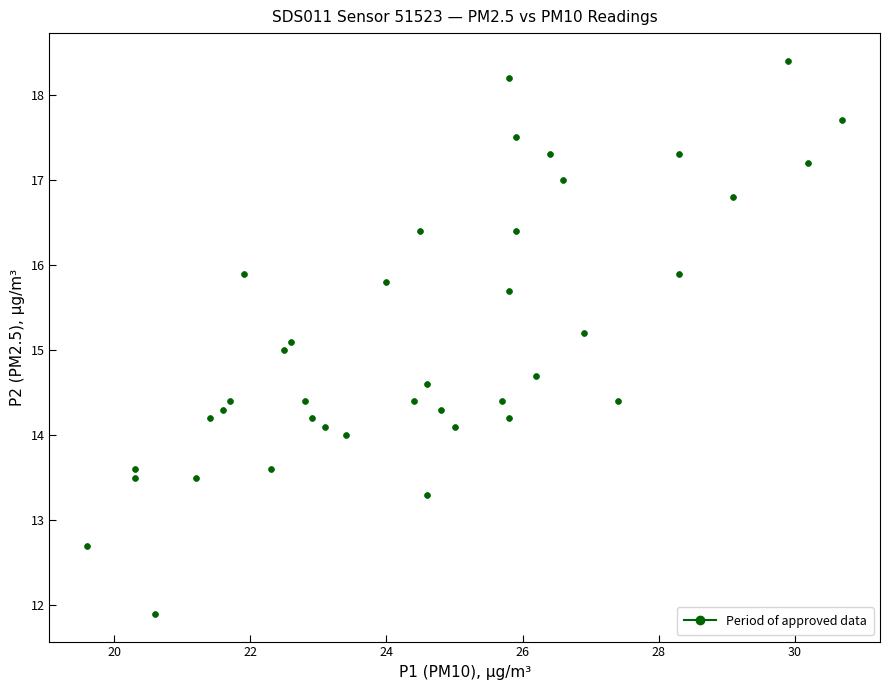

What is the range of X values (max minus min)?

11.1